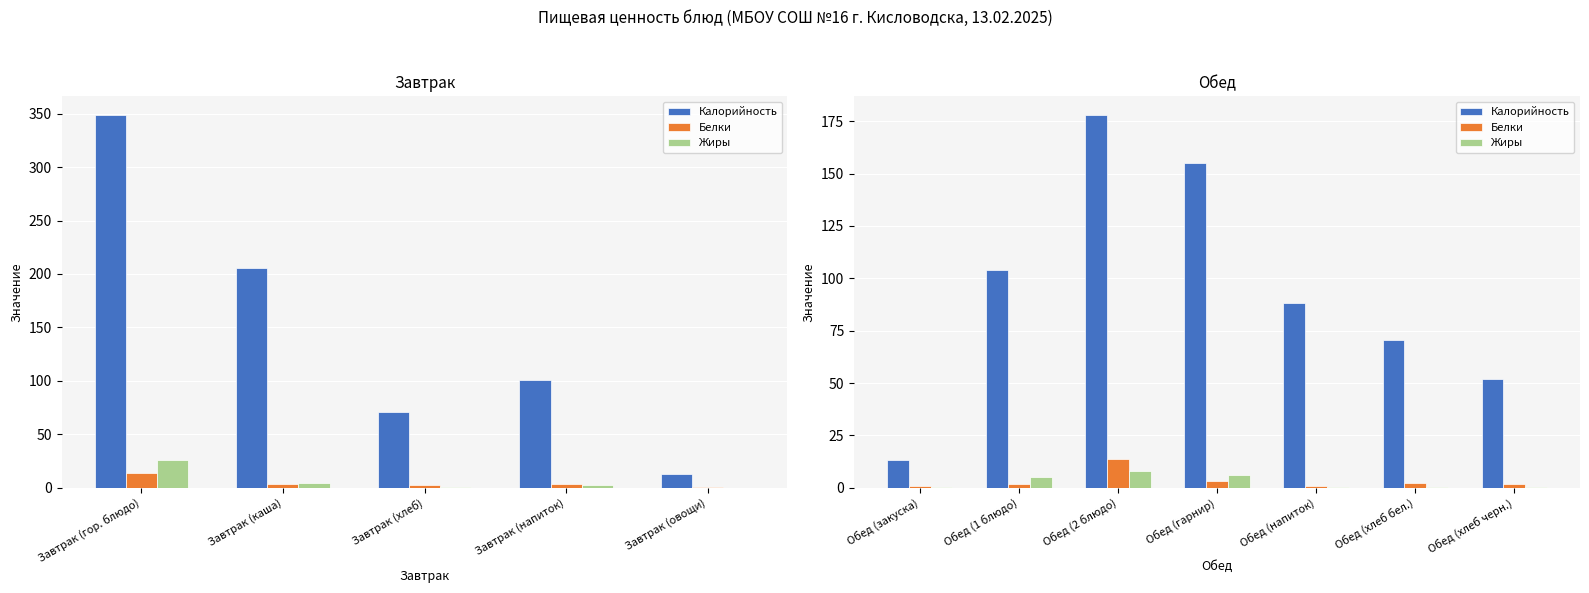

What position from the left is Обед (1 блюдо)?

2